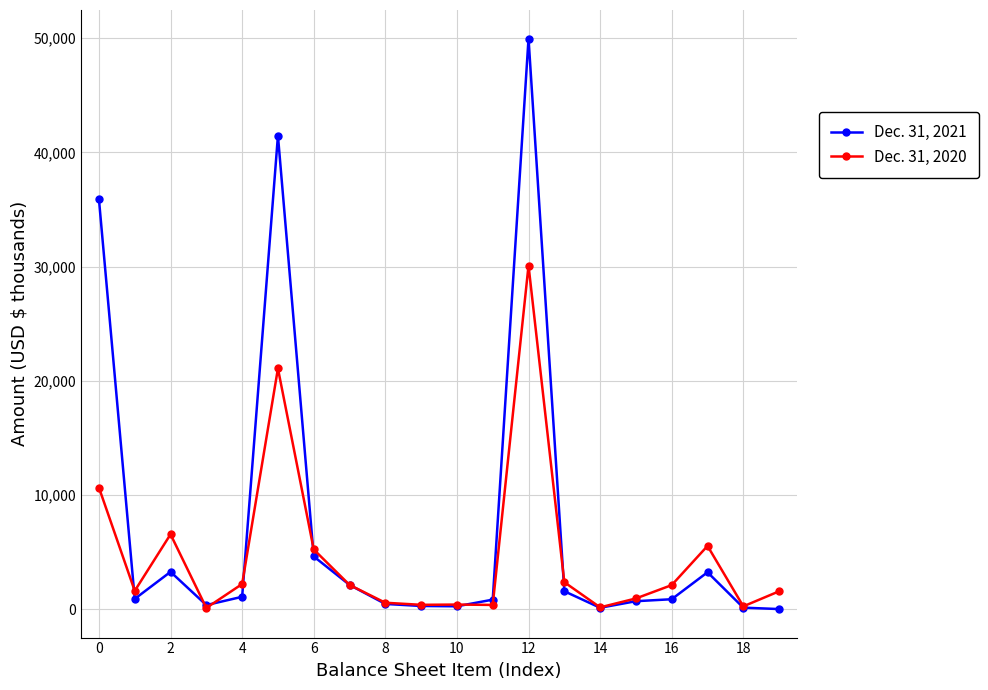

What are all the series names shown in the legend?

Dec. 31, 2021, Dec. 31, 2020